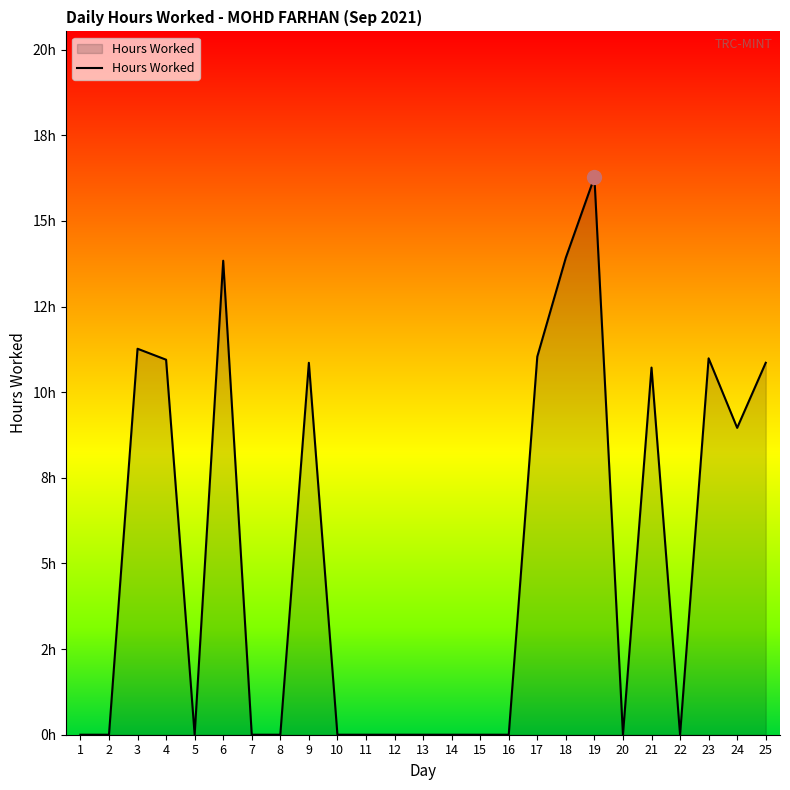

What is the maximum value shown in the chart?

16.3